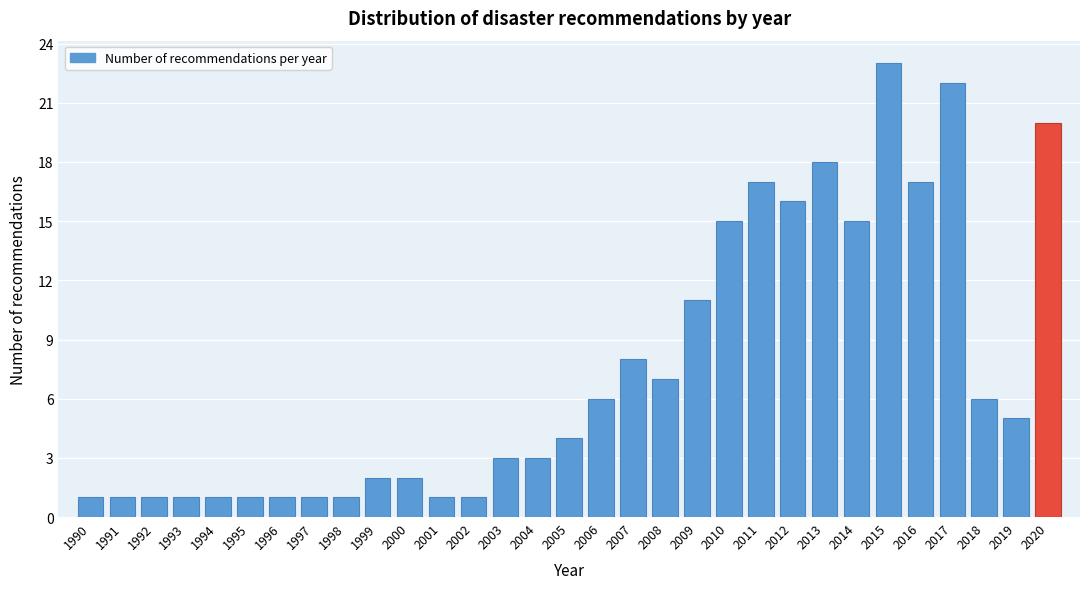

The value at 2019 is 3. True or false?

False